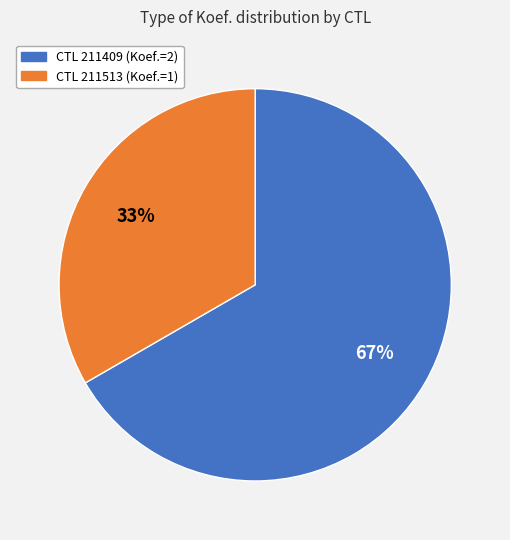

Is there any slice that represents more than half of the pie?

Yes